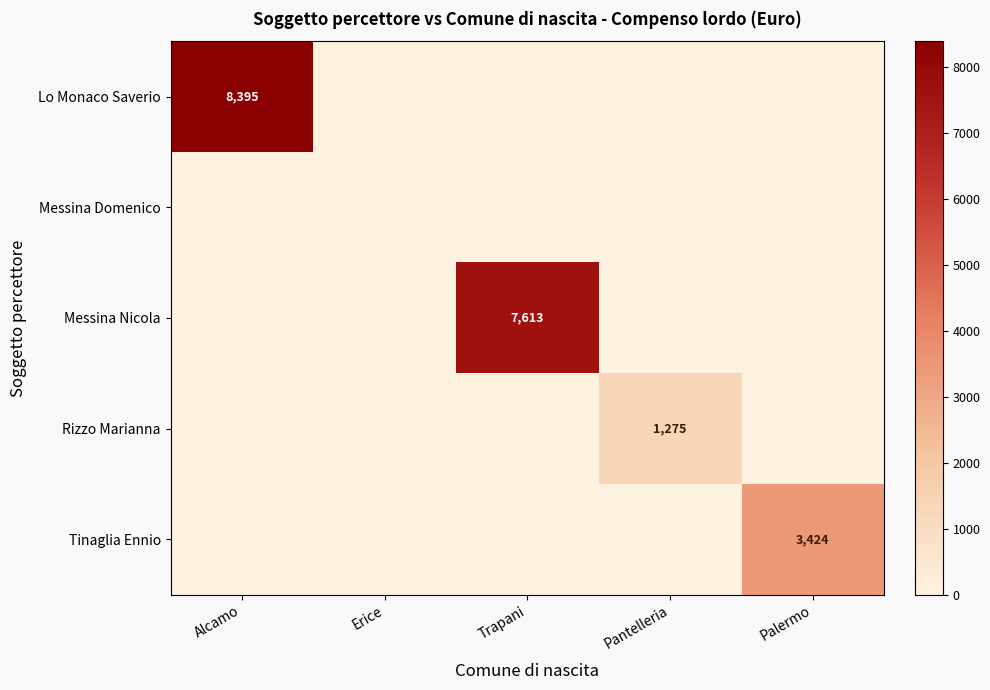

The value of Lo Monaco Saverio at Alcamo is 8395. True or false?

True